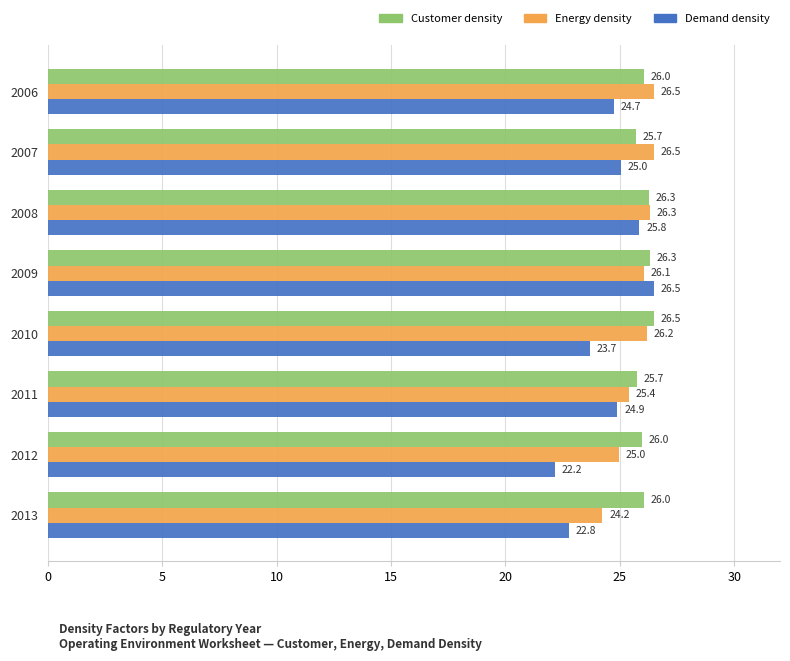

What is the difference between the maximum and minimum values in the Demand density series?

4.3